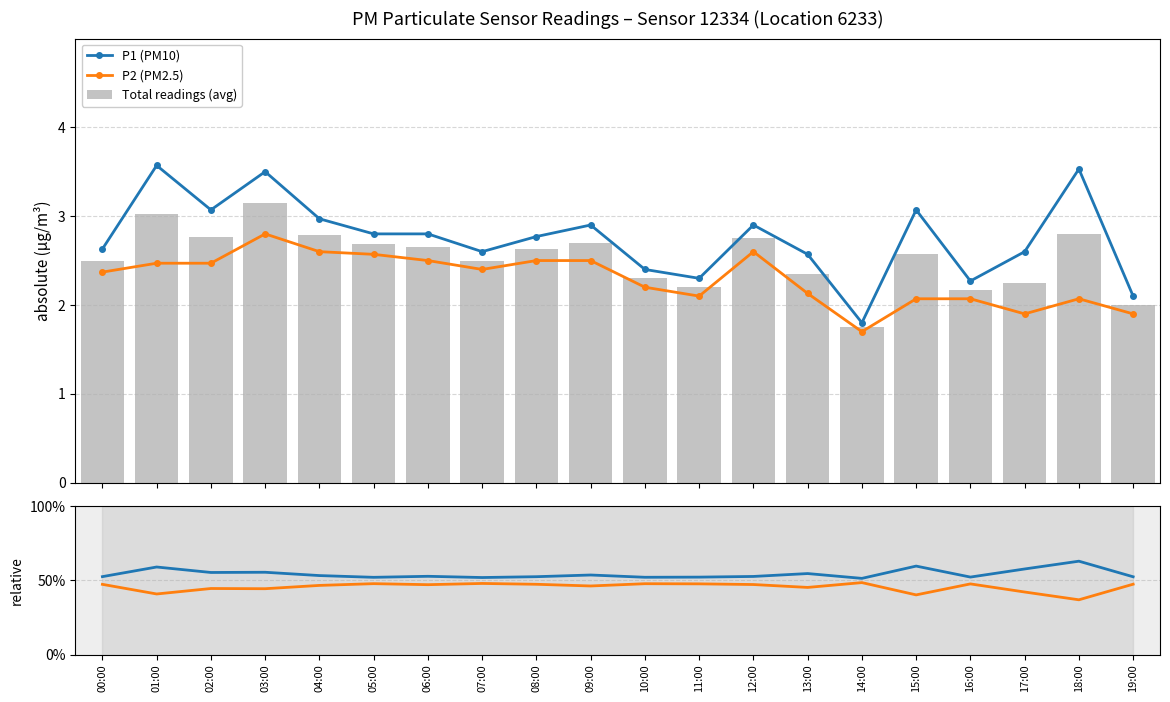

What is the difference between the second highest and minimum values in the P2 (PM2.5) series?

0.9